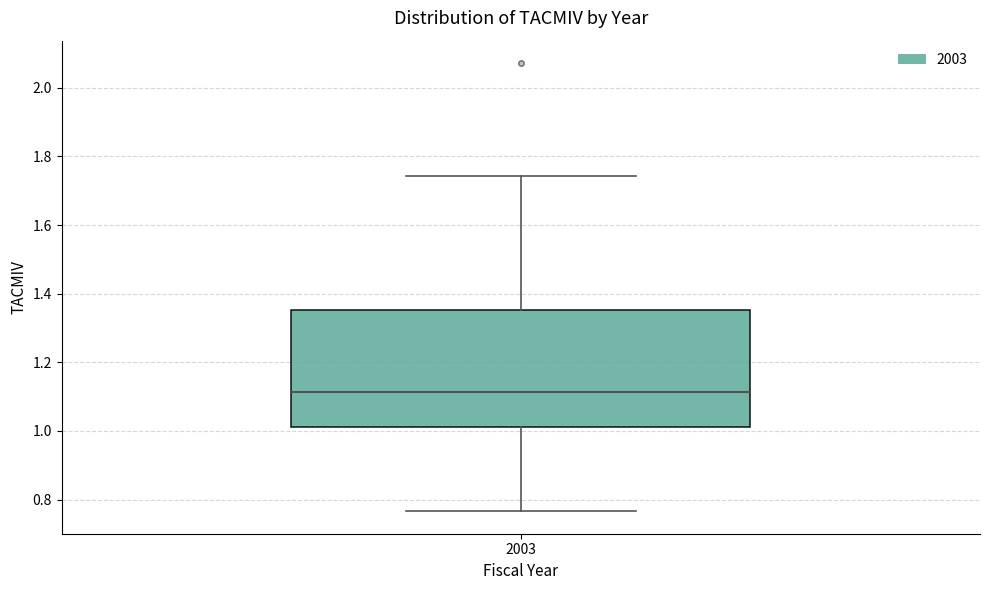

Where does the median line of the box at x = 2003 sit on the y-axis? The values are not printed on the chart, so give them approximately, as read against the axis.

1.12